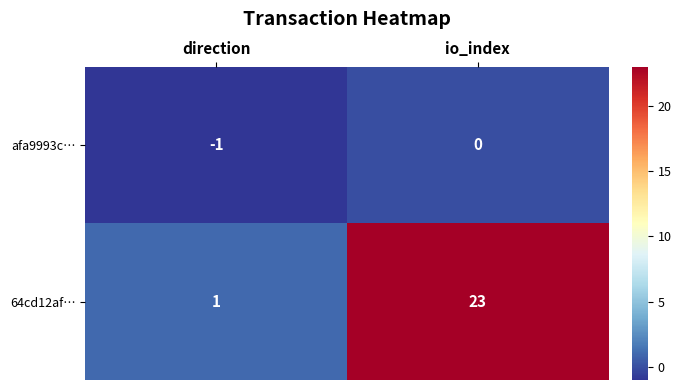

What is the total value across all series at io_index?

23